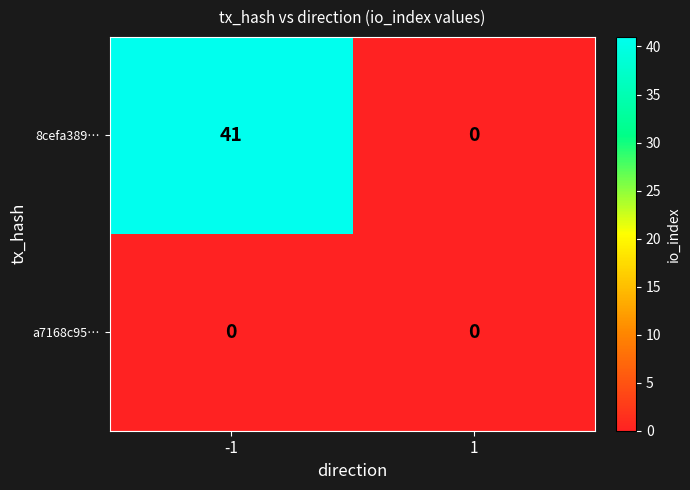

Reading left to right, transcribe all the data shown in this chart.

8cefa389…: 41	0
a7168c95…: 0	0